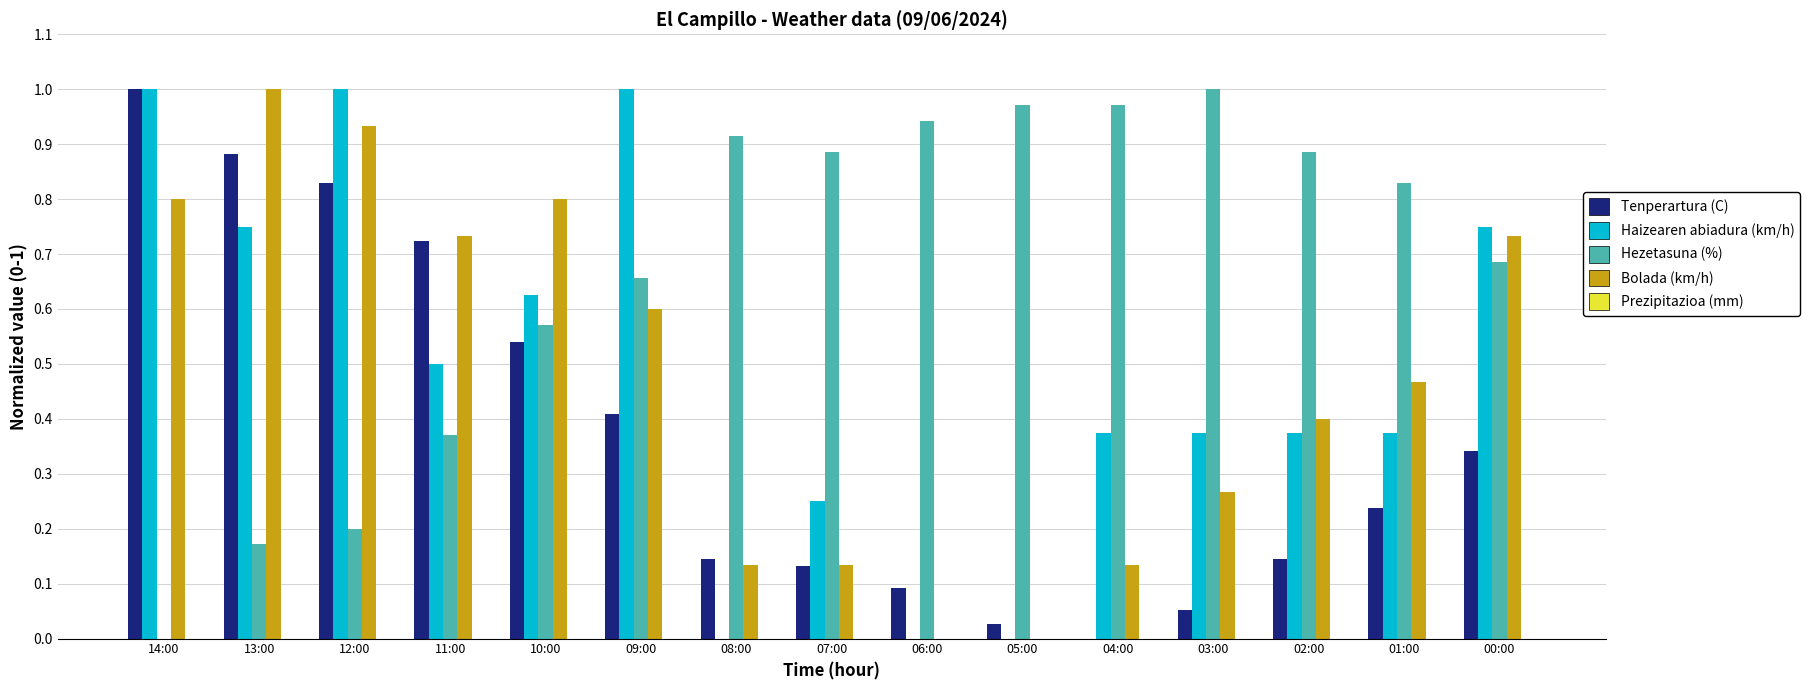

How many categories are shown in the chart?

15